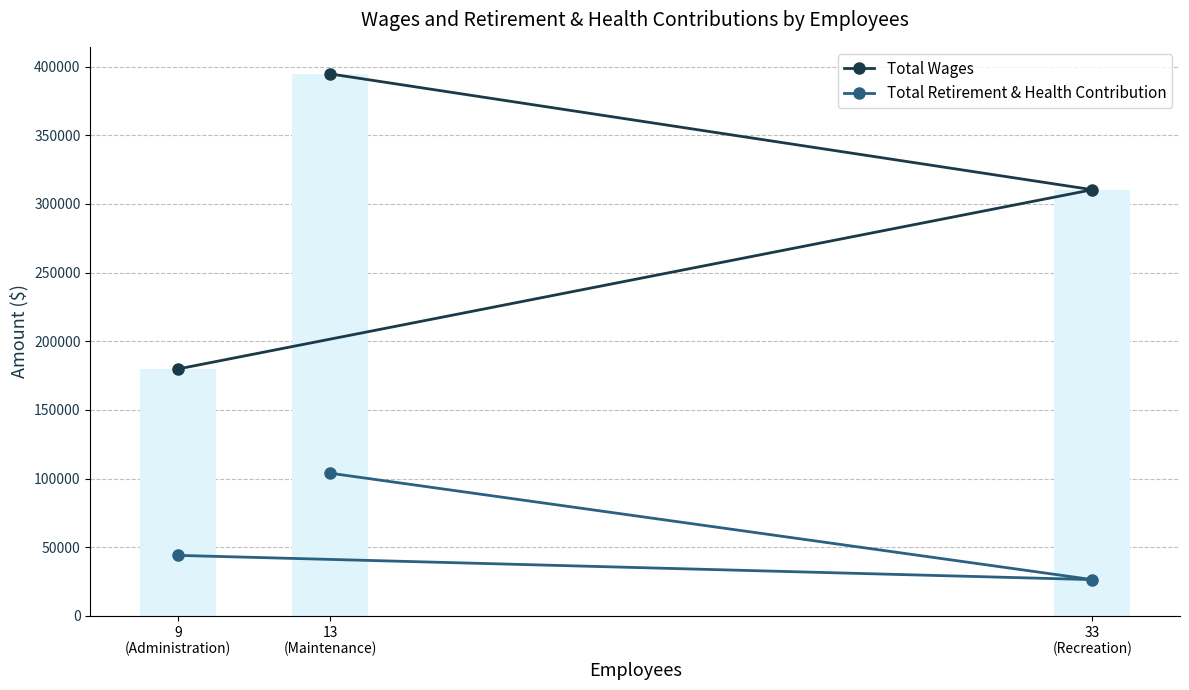

What is the value of the Total Wages bar at the 3rd from the left?

179816.0